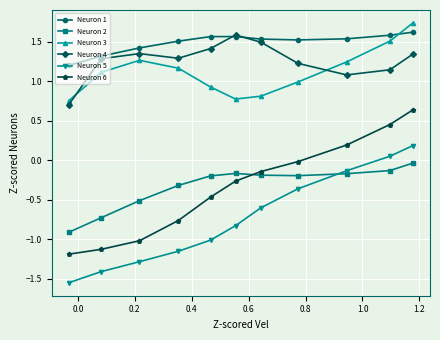

Which series ends up on top after the final intersection of Neuron 4 and Neuron 1?

Neuron 1